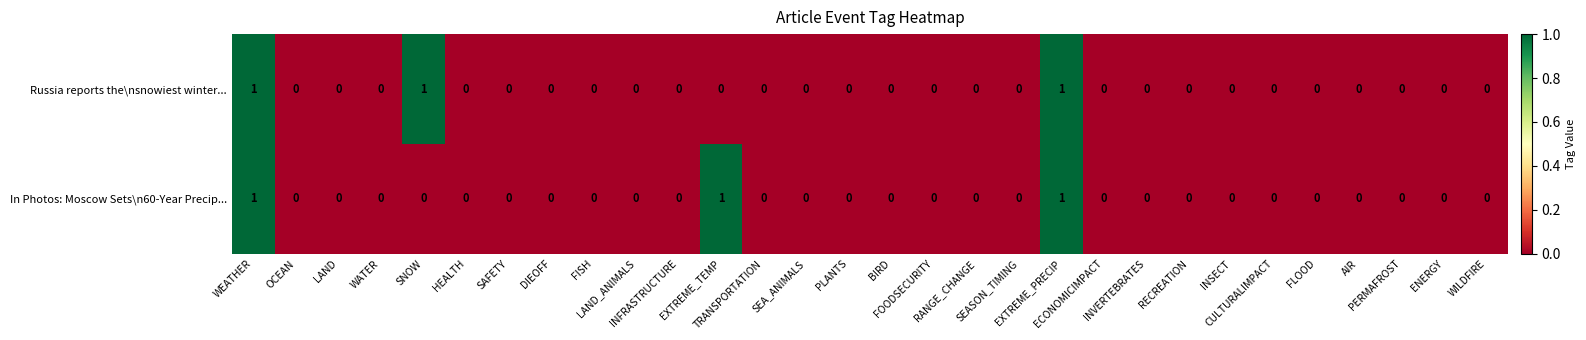

How many Russia reports the\nsnowiest winter... values are between 0 and 1?

30